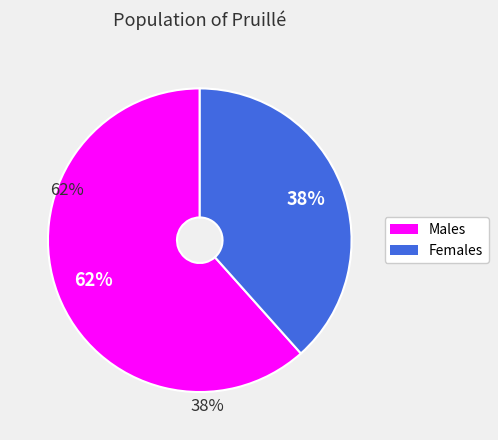

Is there a majority slice in this chart?

Yes